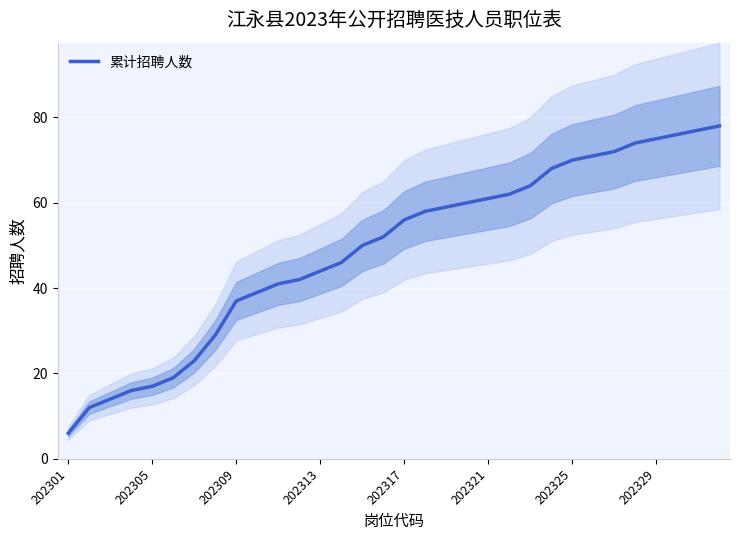

At which category does the chart reach its minimum across all series?

202301